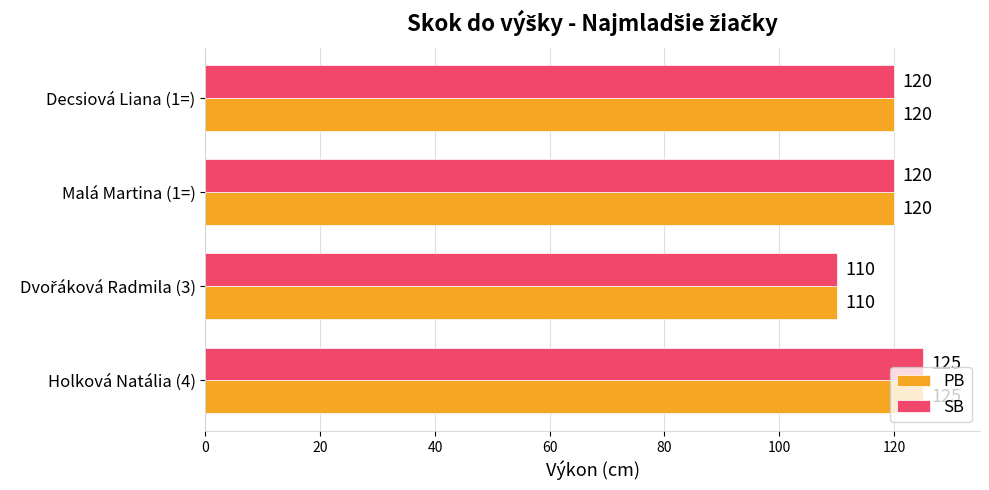

True or false: SB has a value of 120 at Malá Martina (1=).

True